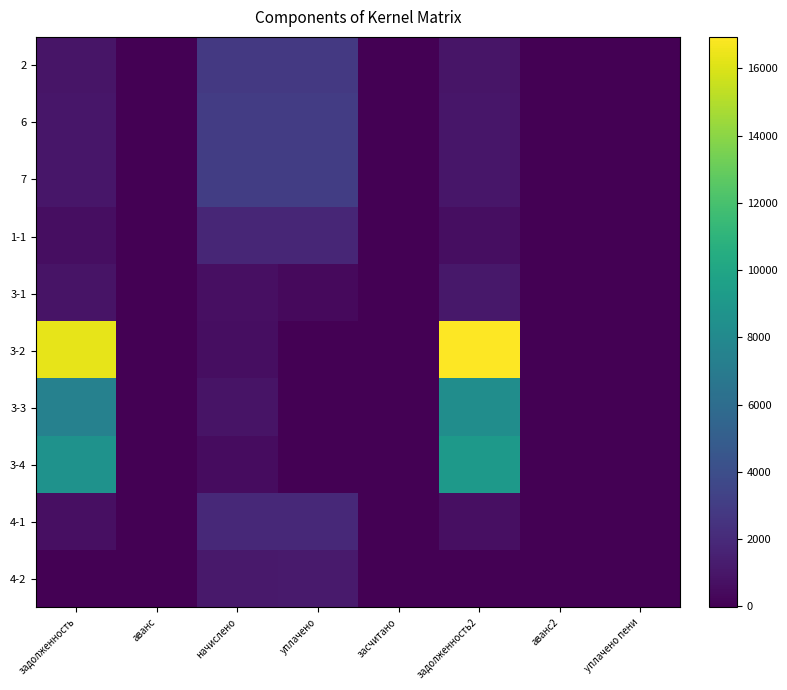

Between аванс and уплачено, which series saw the biggest shift?

7